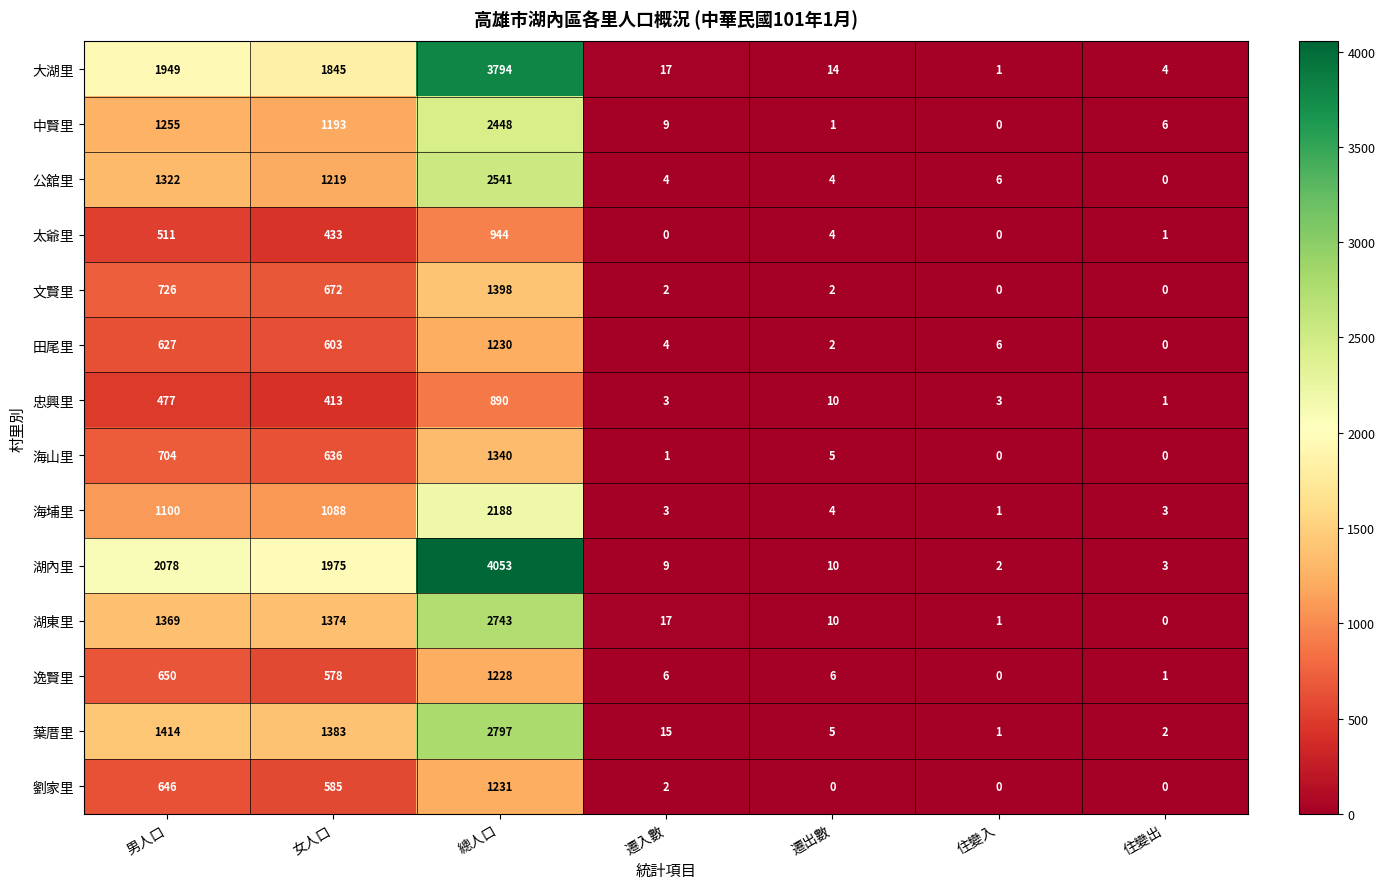

What is the difference between the 逸賢里 values at 總人口 and 住變出?

1227